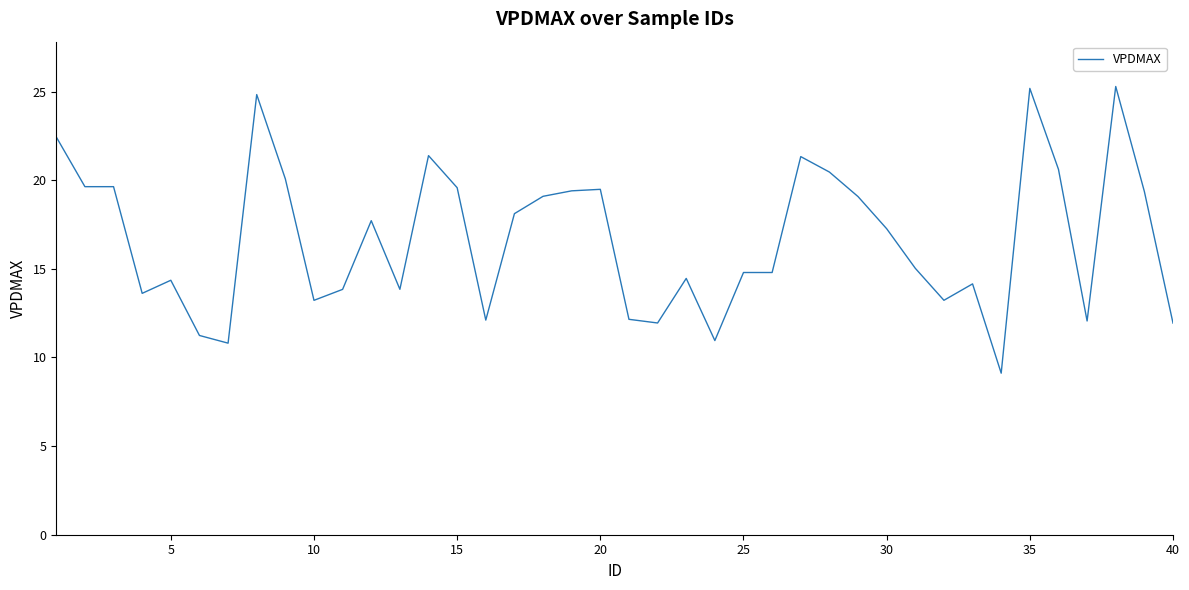

What is the maximum value shown in the chart?

25.3